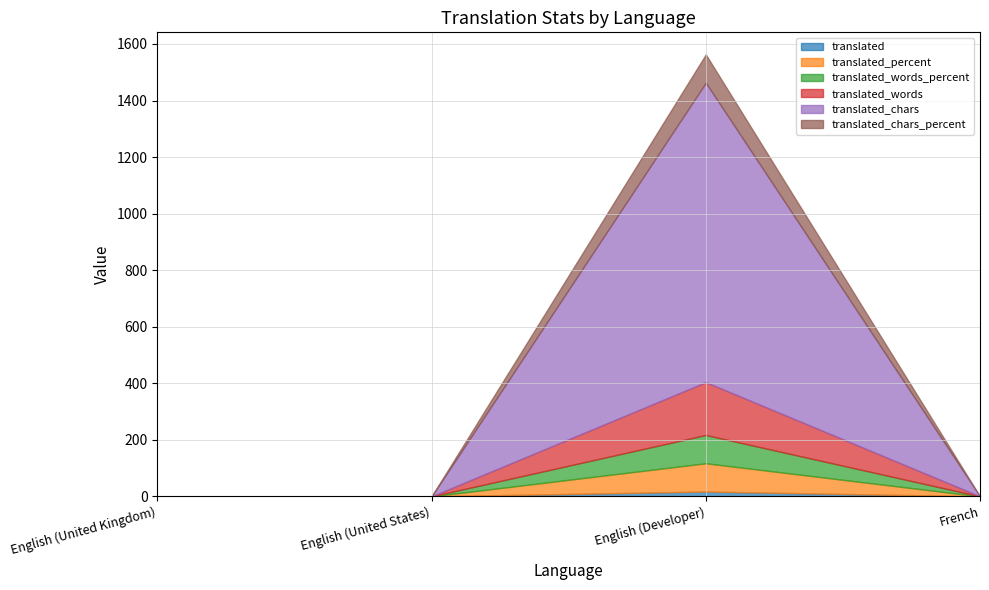

What is the label of the 3rd point from the right?

English (United States)